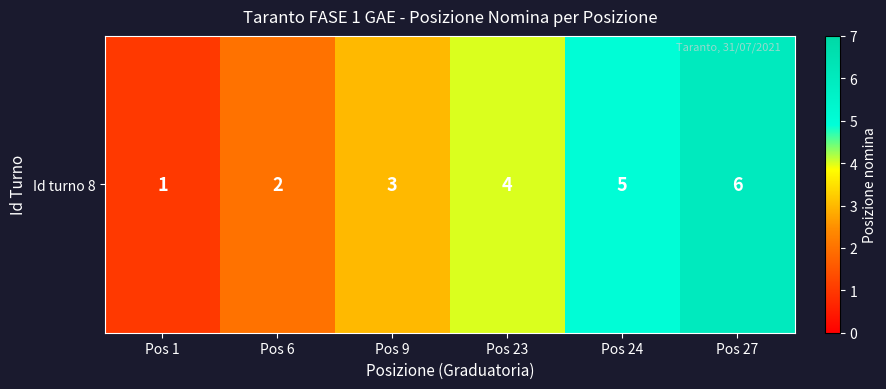

What is the change in value from Pos 1 to Pos 9?

+2